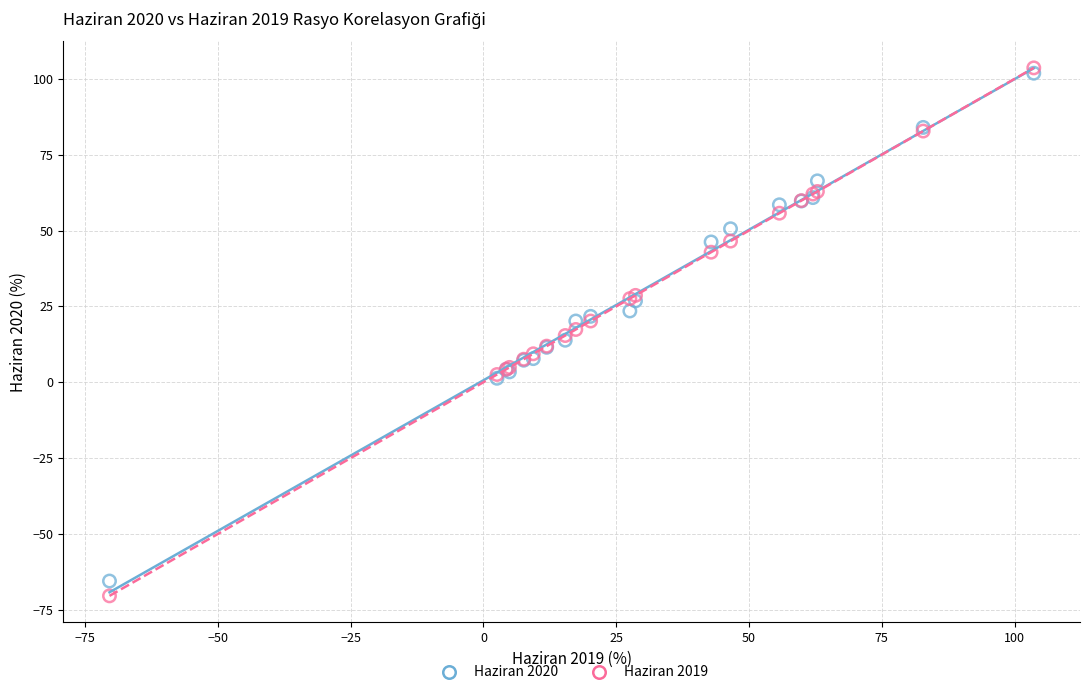

Which series has the widest spread of Y values?

Haziran 2019